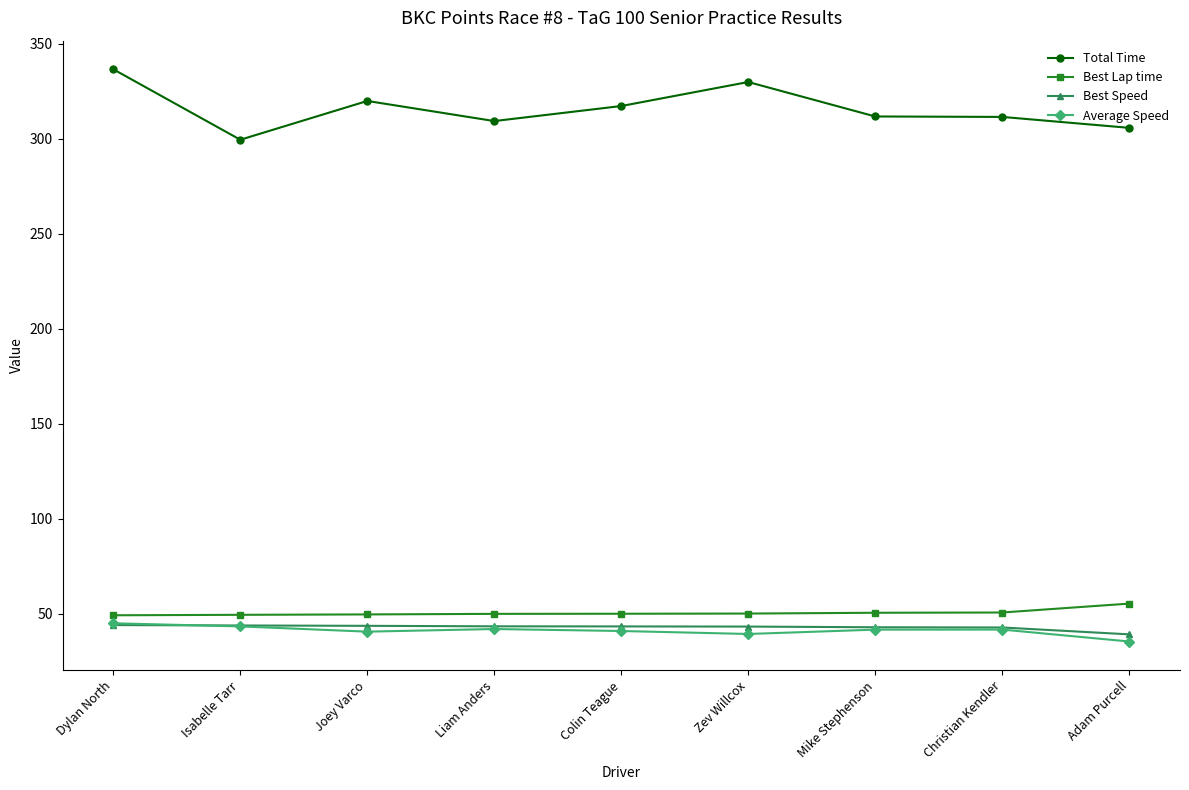

What is the spread (max minus min) of values at Isabelle Tarr?

256.3